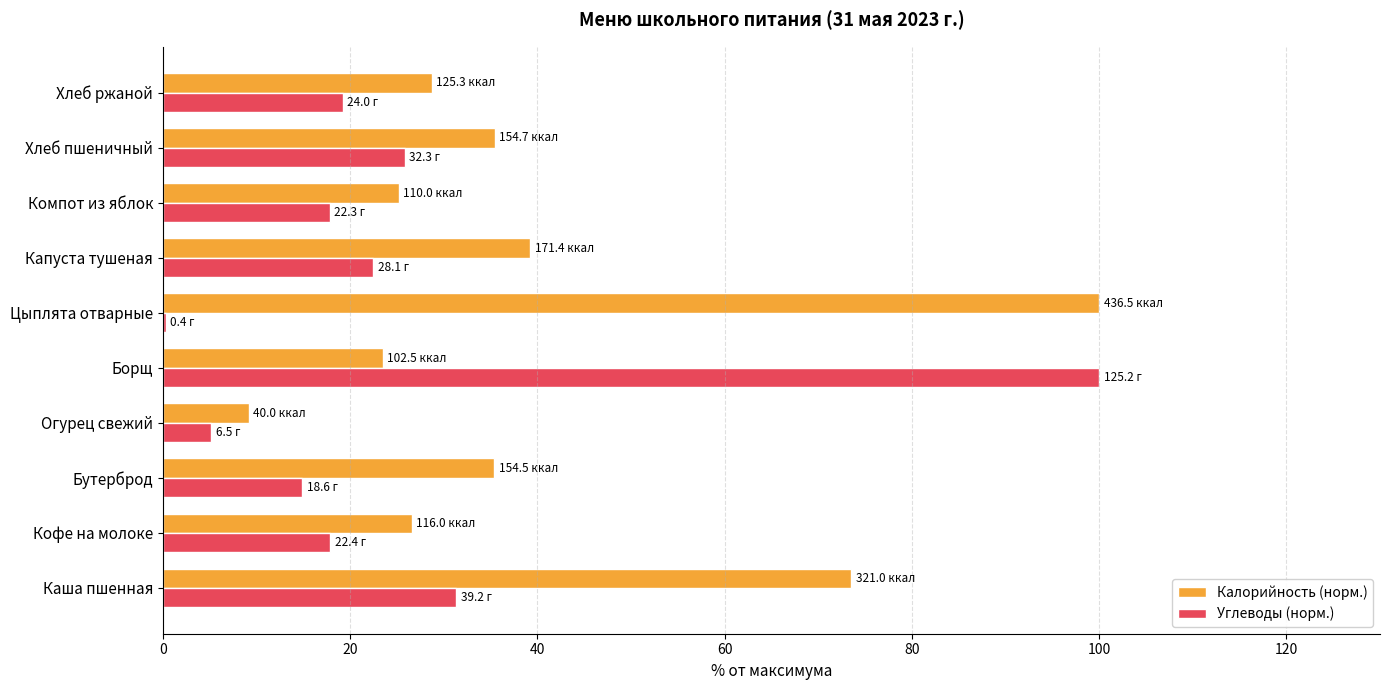

What is the sum of all Калорийность (норм.) values?

396.7